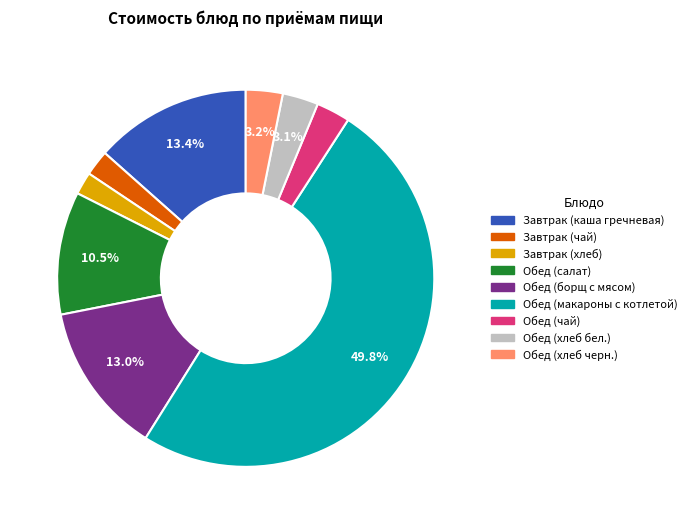

Combined, do Завтрак (чай) and Обед (хлеб черн.) account for over 50%?

No